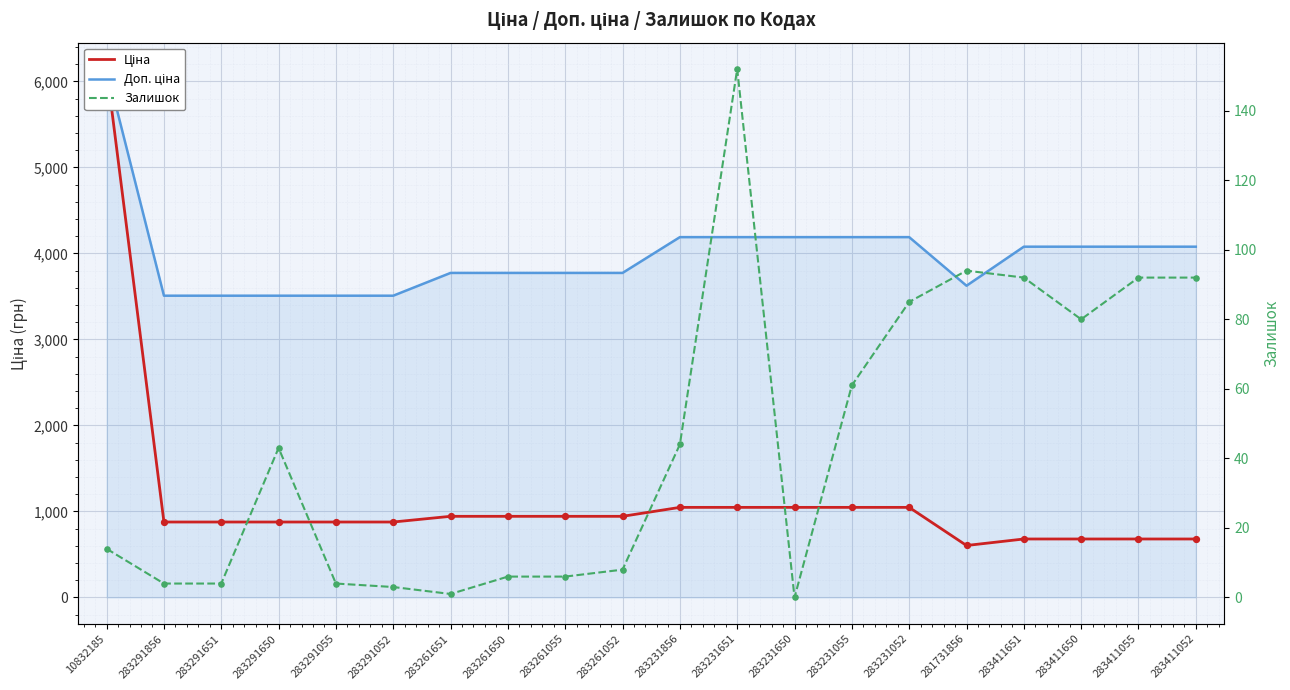

What are all the series names shown in the legend?

Ціна, Доп. ціна, Залишок